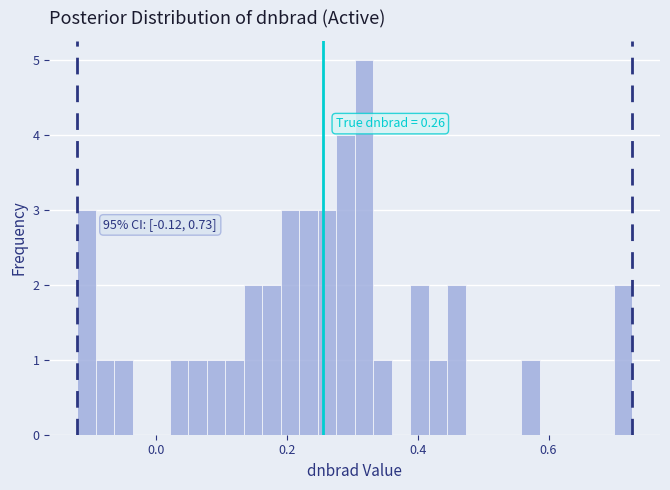

Read against the x-axis, roughly where is the centre of the tallest bar?

0.32